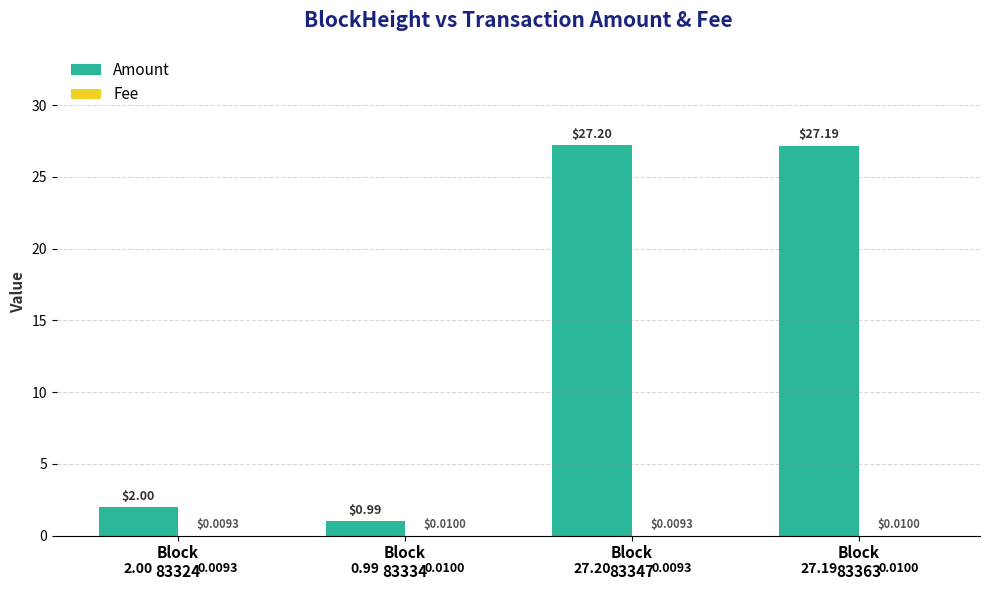

Count the number of categories in the chart.

4